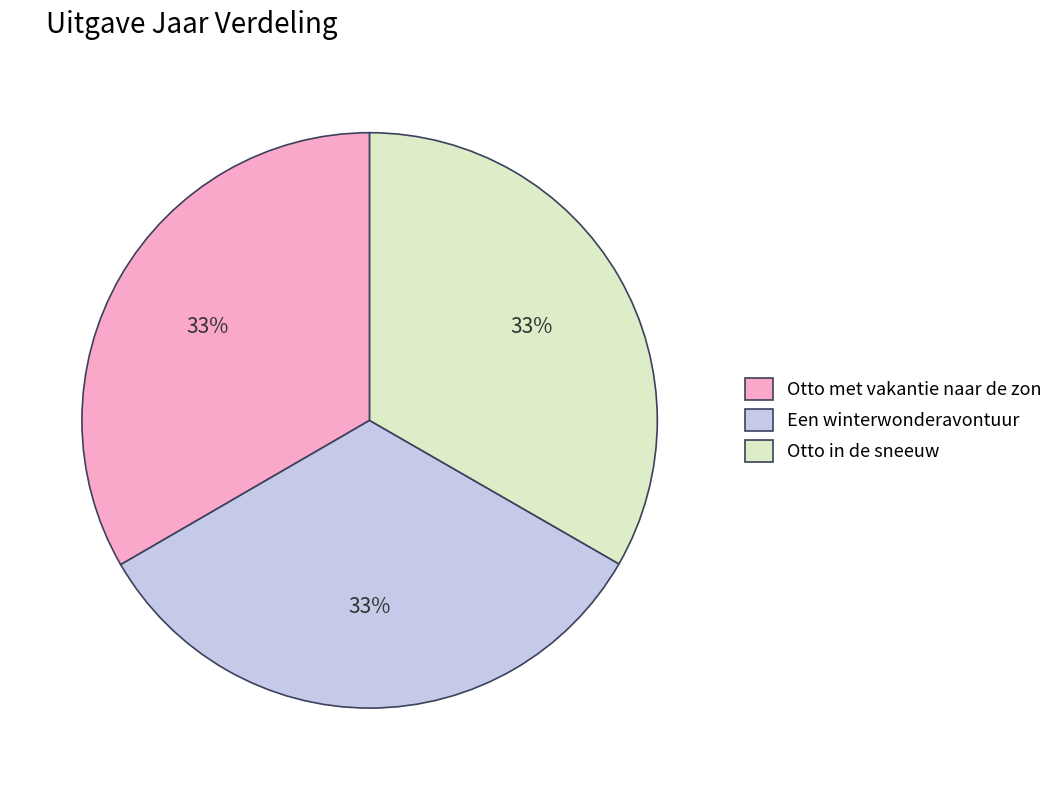

How many segments does this pie chart have?

3